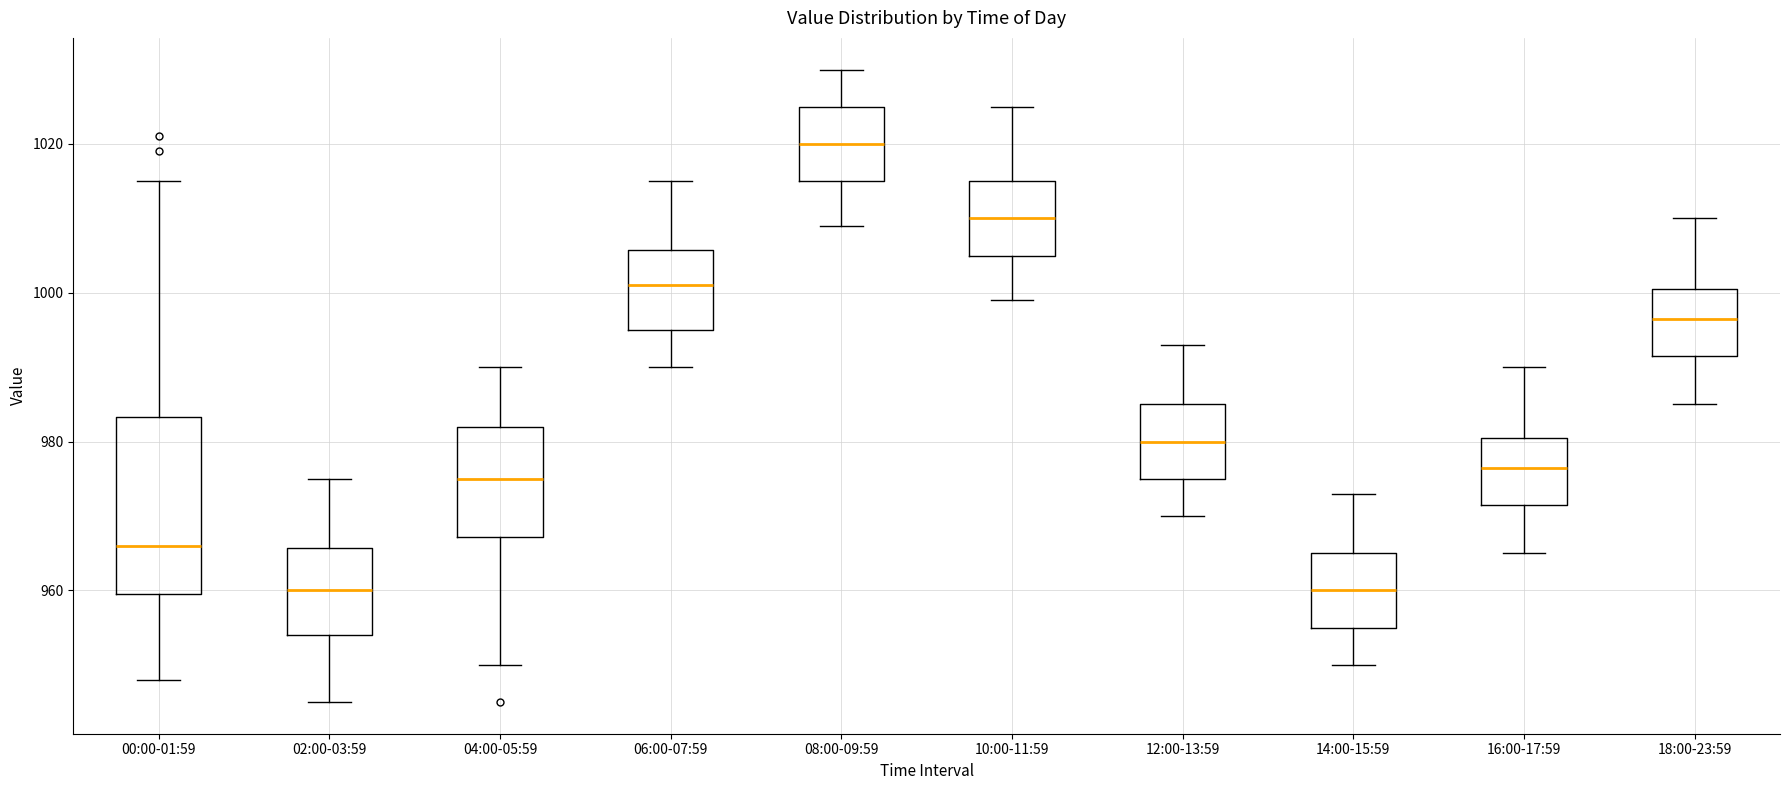

Reading left to right, transcribe this box plot: for each box, give where its median line is, the range the box spans, and where its two whiskers end, as read against the y-axis. The values are not printed on the chart, so give them approximately, as read against the axis.

00:00-01:59: median 966, box 960 to 984, whiskers 948 to 1016
02:00-03:59: median 960, box 954 to 966, whiskers 946 to 976
04:00-05:59: median 976, box 968 to 982, whiskers 950 to 990
06:00-07:59: median 1002, box 996 to 1006, whiskers 990 to 1016
08:00-09:59: median 1020, box 1016 to 1026, whiskers 1010 to 1030
10:00-11:59: median 1010, box 1006 to 1016, whiskers 1000 to 1026
12:00-13:59: median 980, box 976 to 986, whiskers 970 to 994
14:00-15:59: median 960, box 956 to 966, whiskers 950 to 974
16:00-17:59: median 976, box 972 to 980, whiskers 966 to 990
18:00-23:59: median 996, box 992 to 1000, whiskers 986 to 1010